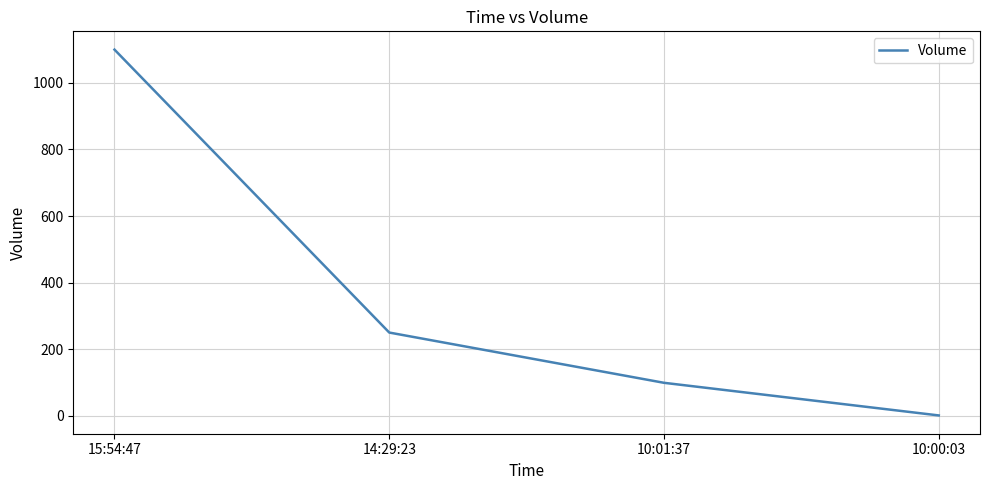

At which label is the value closest to 550?

14:29:23